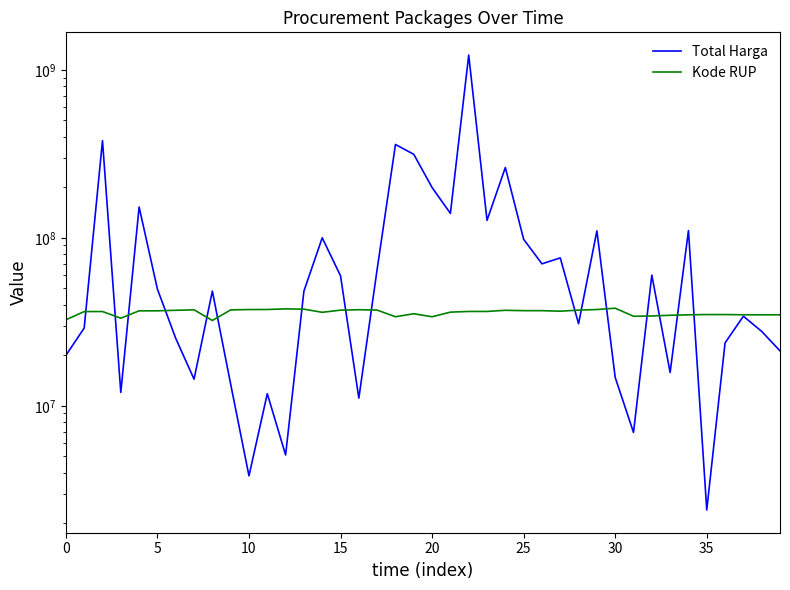

The value of Total Harga at 22 is 1653086381. True or false?

False